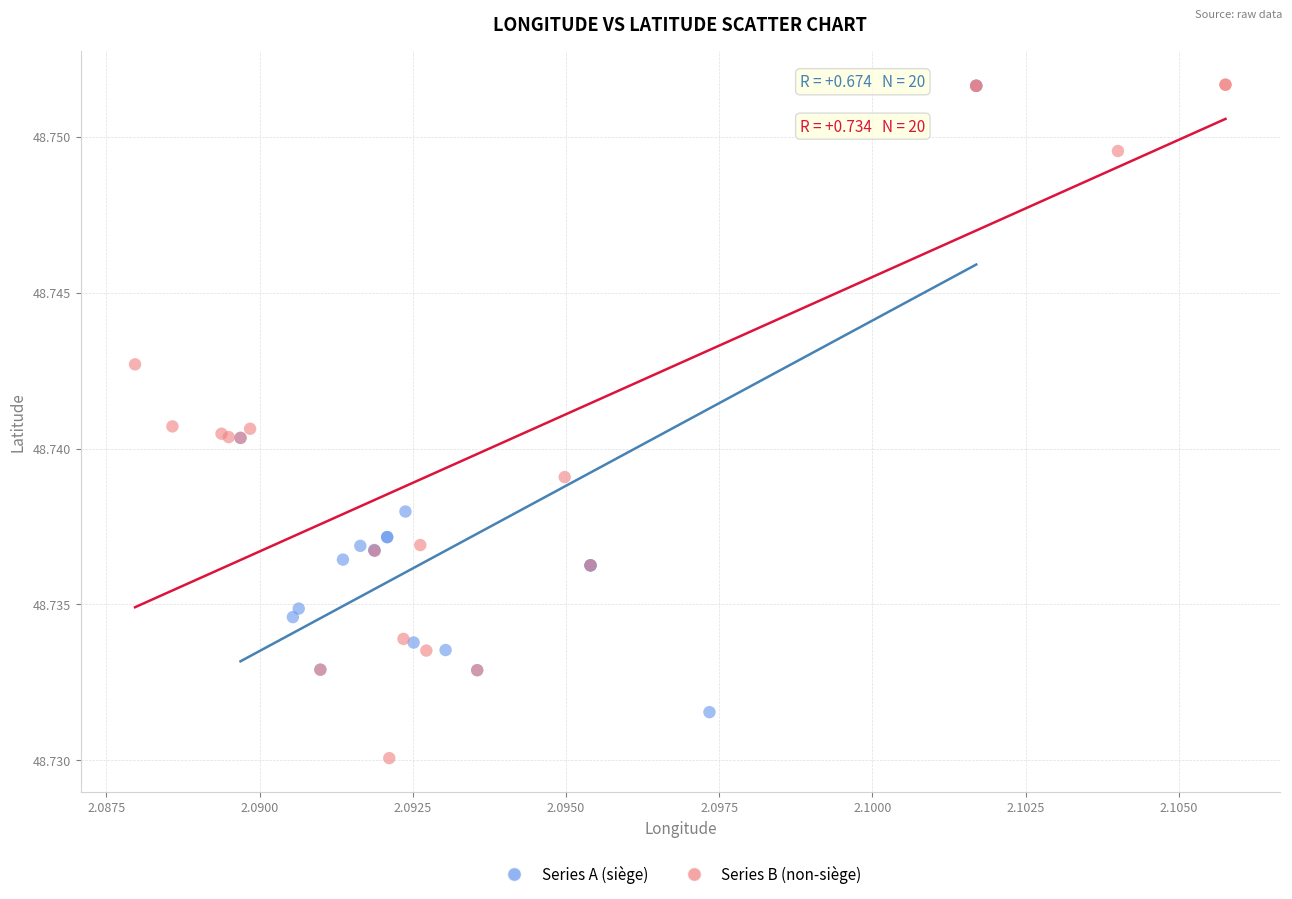

Which series has the largest Y range (max minus min)?

Series B (non-siège)